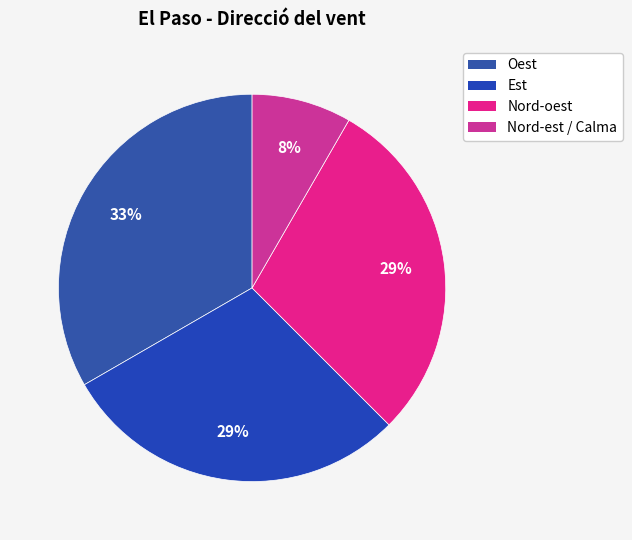

To the nearest percent, what portion does Oest represent?

33%